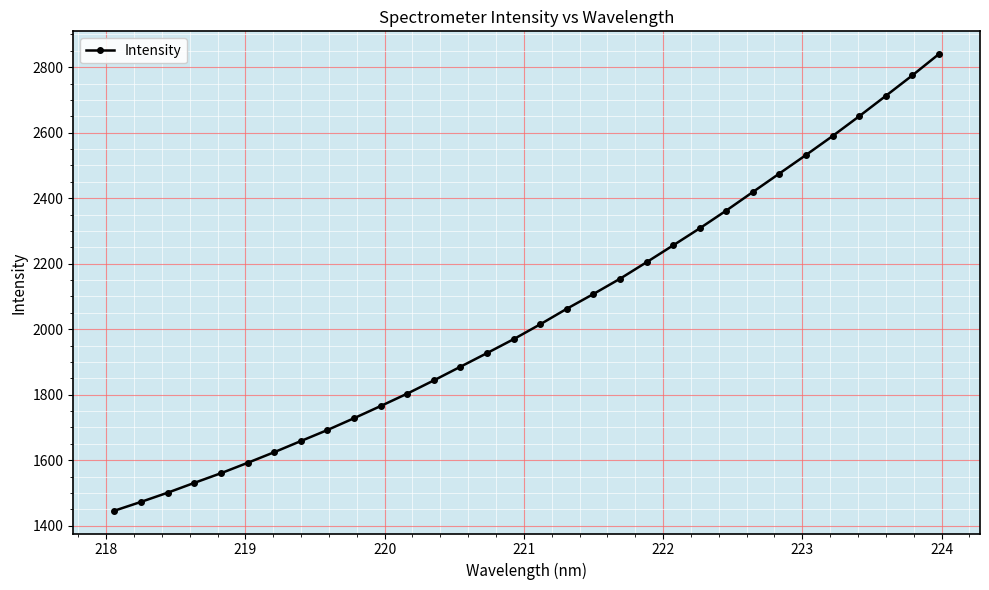

What is the smallest value displayed?

1446.0